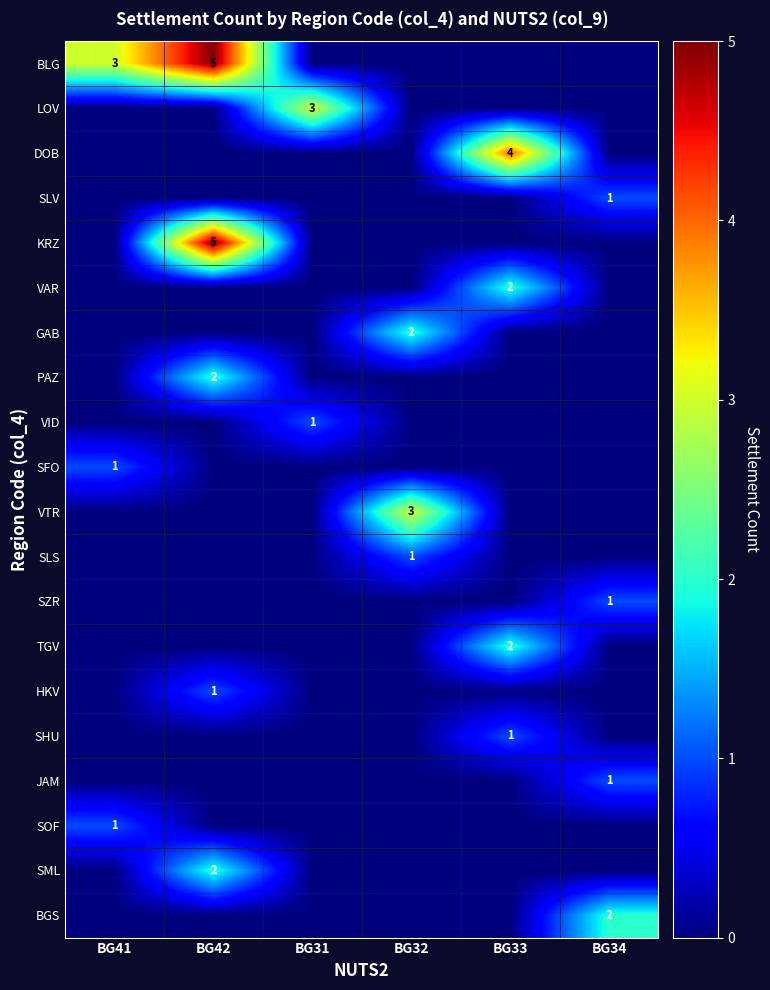

What is the difference between the highest and lowest values at BG33?

4